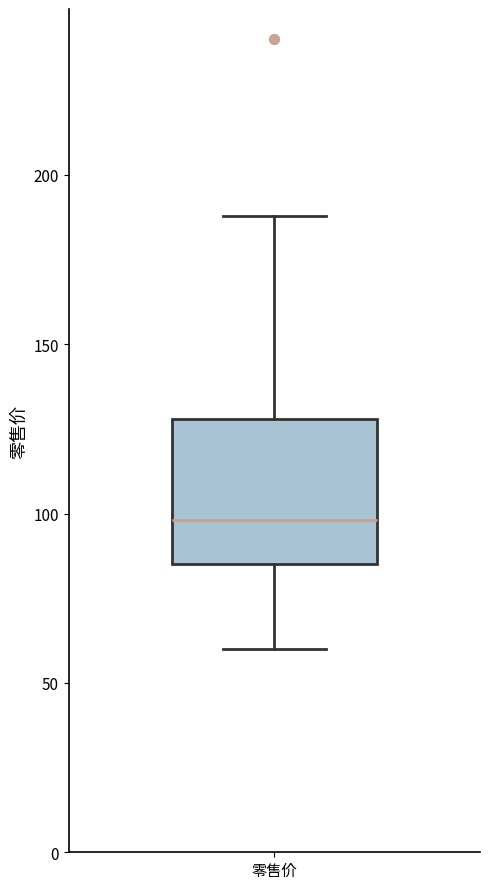

Where does the lower whisker of the box for 零售价 end on the y-axis? The values are not printed on the chart, so give them approximately, as read against the axis.

60